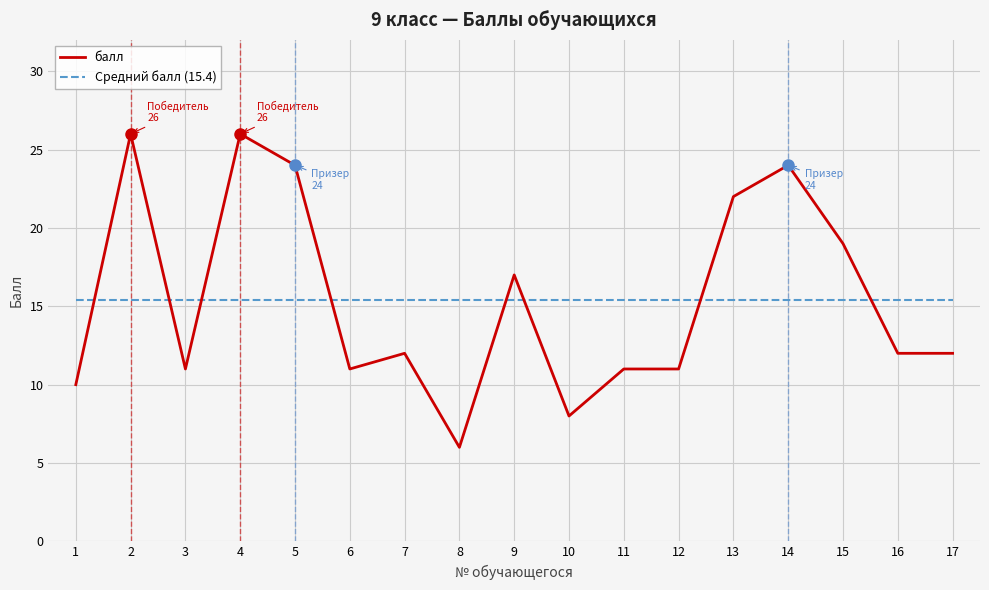

What is the difference between the highest and lowest values at 2?

10.6